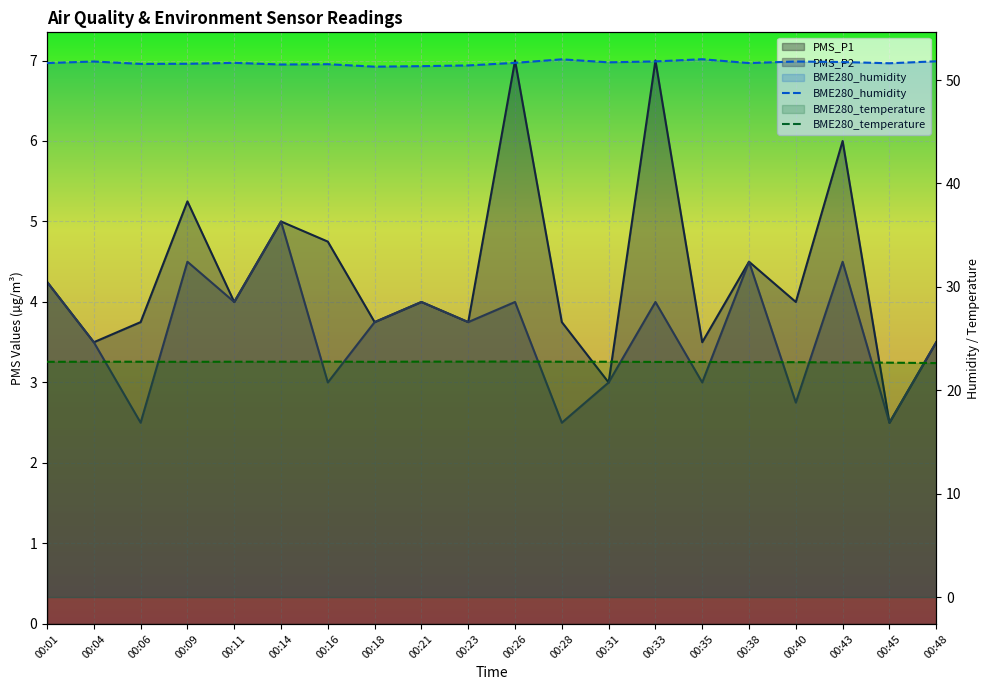

Does the chart display data point markers on the line(s)?

No